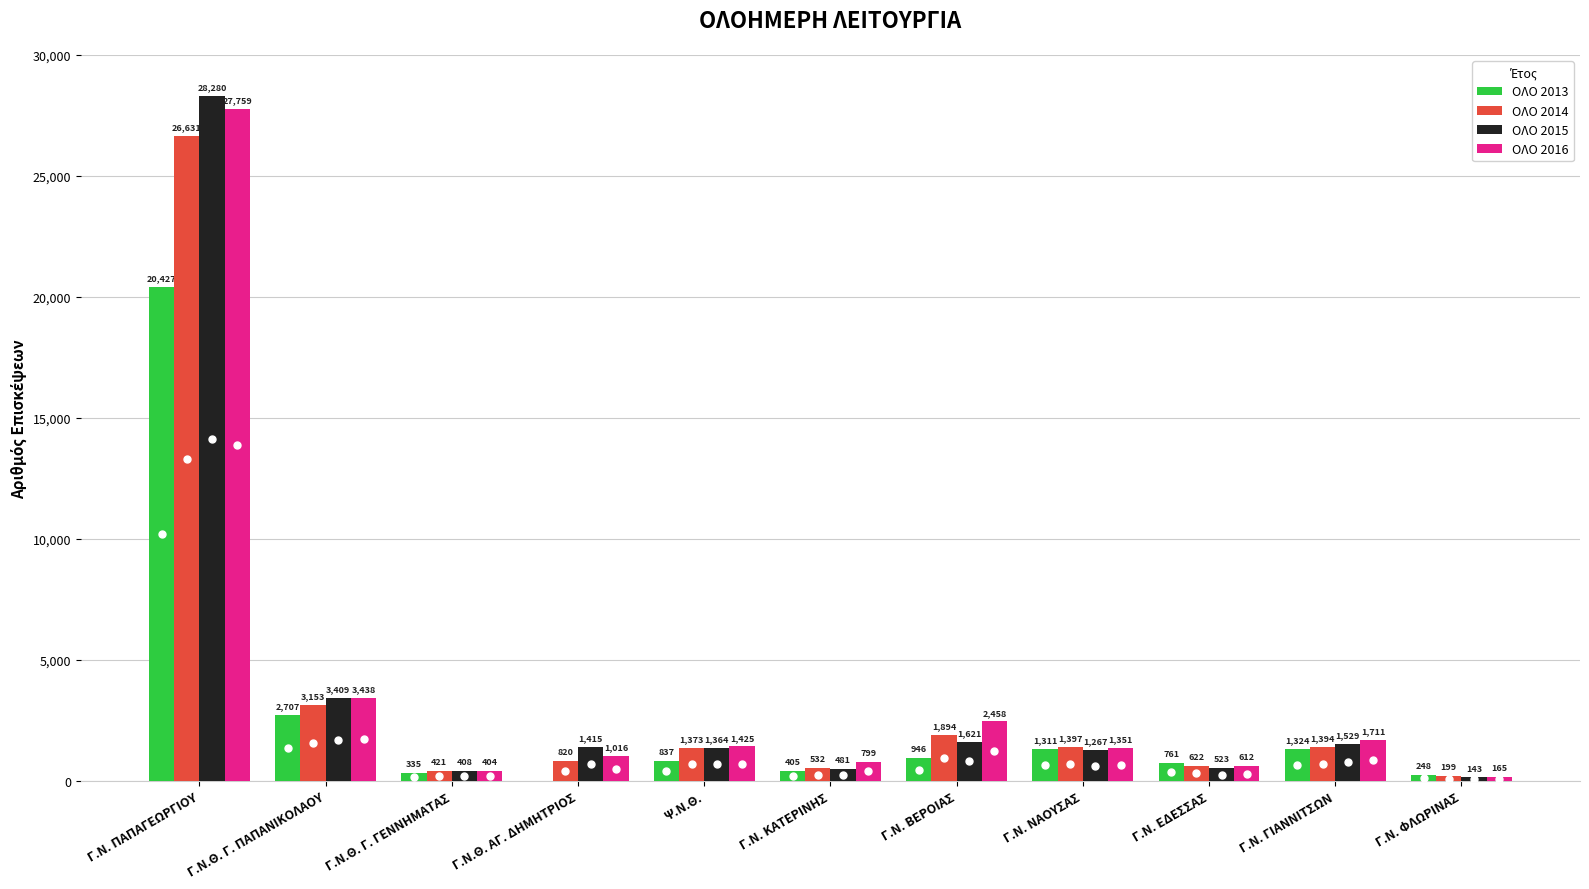

Is it true that ΟΛΟ 2016 equals 612 at Γ.Ν. ΕΔΕΣΣΑΣ?

True